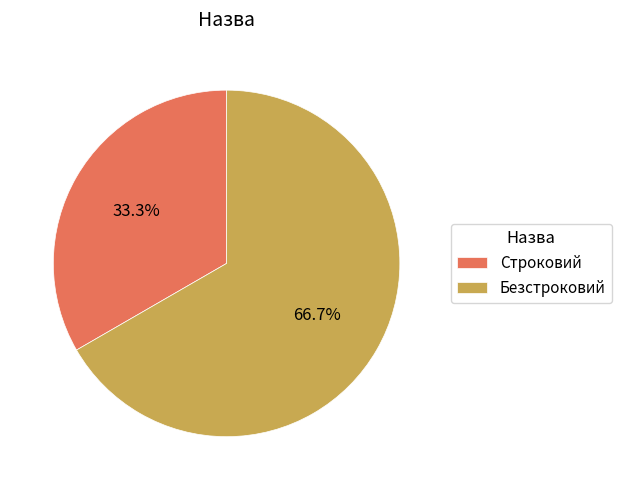

How many slices are in this pie chart?

2